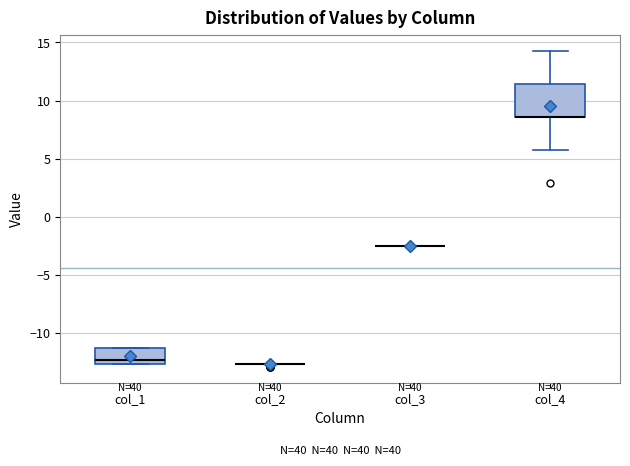

Reading left to right, read every box against the y-axis: the position of its median line, the range the box covers, and the ends of its whiskers. The values are not printed on the chart, so give them approximately, as read against the axis.

col_1: median -12.5 (just above the box's lower edge), box -12.5 to -11.5, whiskers -12.5 to -11.5
col_2: box collapsed to a line at -12.5, whiskers -12.5 to -12.5
col_3: box collapsed to a line at -2.5, whiskers -2.5 to -2.5
col_4: median 8.5 (drawn on the box's lower edge), box 8.5 to 11.5, whiskers 5.5 to 14.5